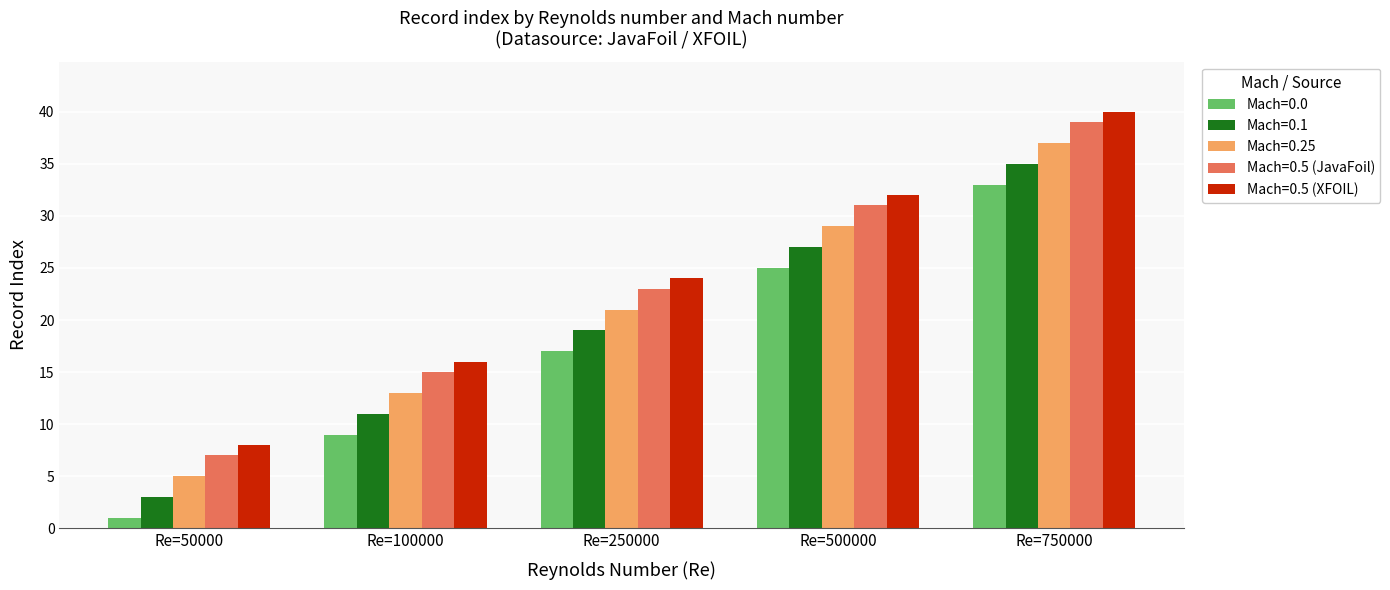

What is the spread (max minus min) of values at Re=250000?

7